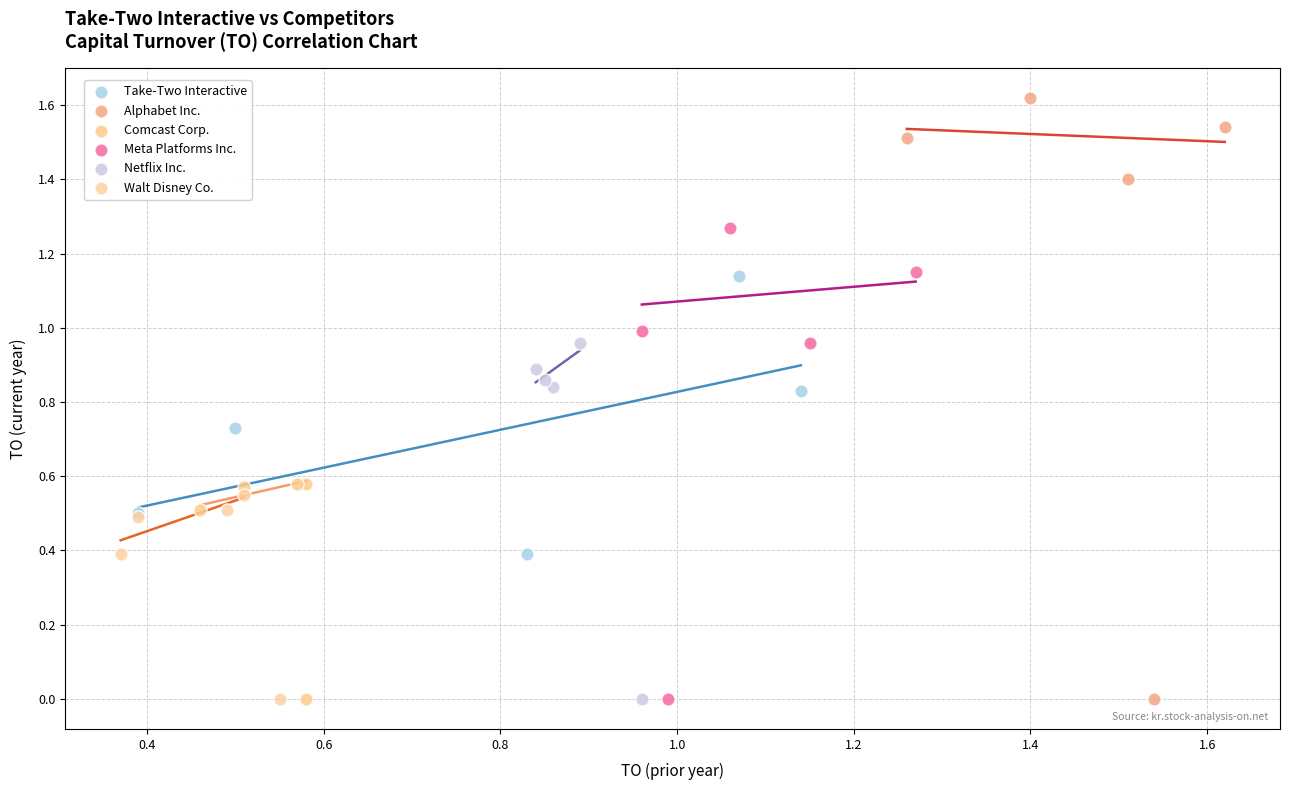

Which series has the widest spread of Y values?

Alphabet Inc.